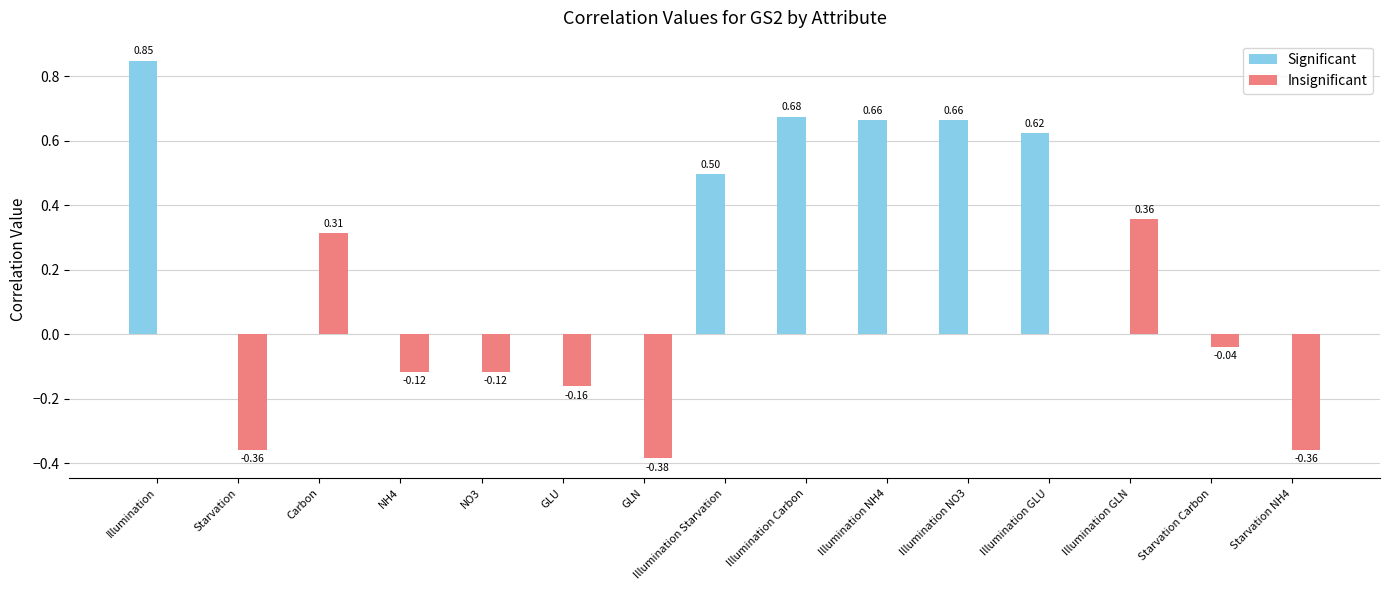

At which label does Significant reach its peak?

Illumination